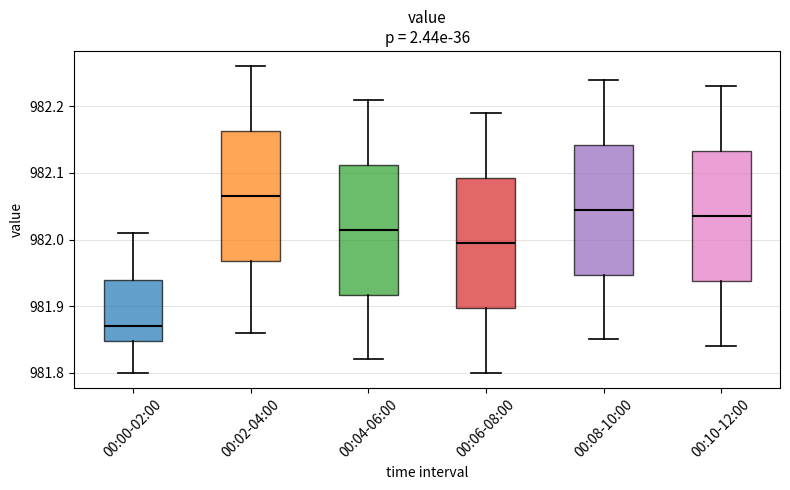

Reading left to right, read every box against the y-axis: the position of its median line, the range the box covers, and the ends of its whiskers. The values are not printed on the chart, so give them approximately, as read against the axis.

00:00-02:00: median 981.87, box 981.85 to 981.94, whiskers 981.80 to 982.01
00:02-04:00: median 982.07, box 981.97 to 982.16, whiskers 981.86 to 982.26
00:04-06:00: median 982.02, box 981.92 to 982.11, whiskers 981.82 to 982.21
00:06-08:00: median 982.00, box 981.90 to 982.09, whiskers 981.80 to 982.19
00:08-10:00: median 982.05, box 981.95 to 982.14, whiskers 981.85 to 982.24
00:10-12:00: median 982.04, box 981.94 to 982.13, whiskers 981.84 to 982.23